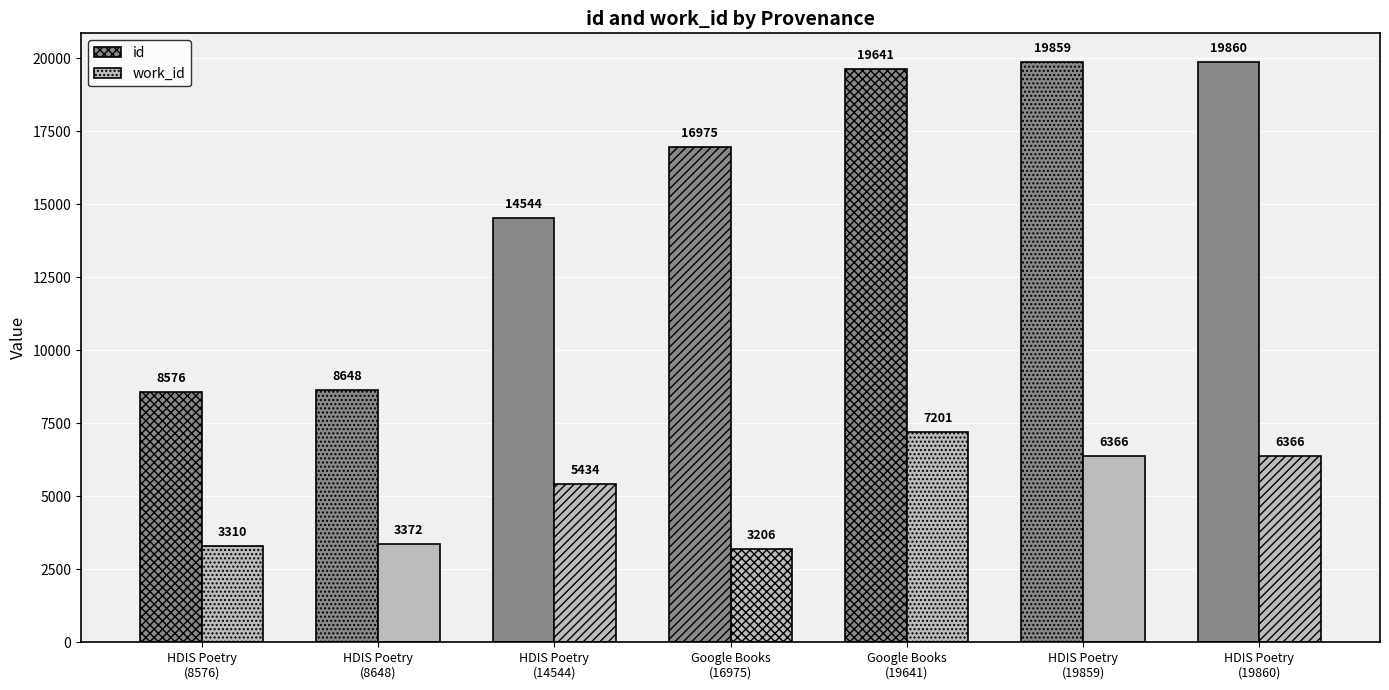

What is the total value across all series at Google Books
(16975)?

20181